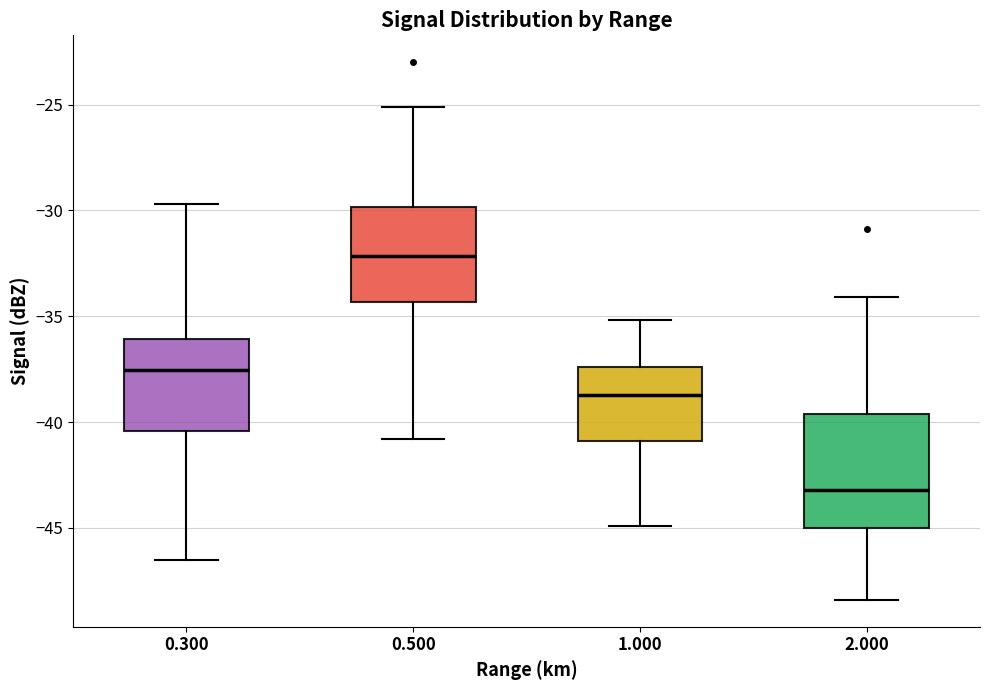

Which box is the tallest, from its lower edge to its upper edge?

2.000